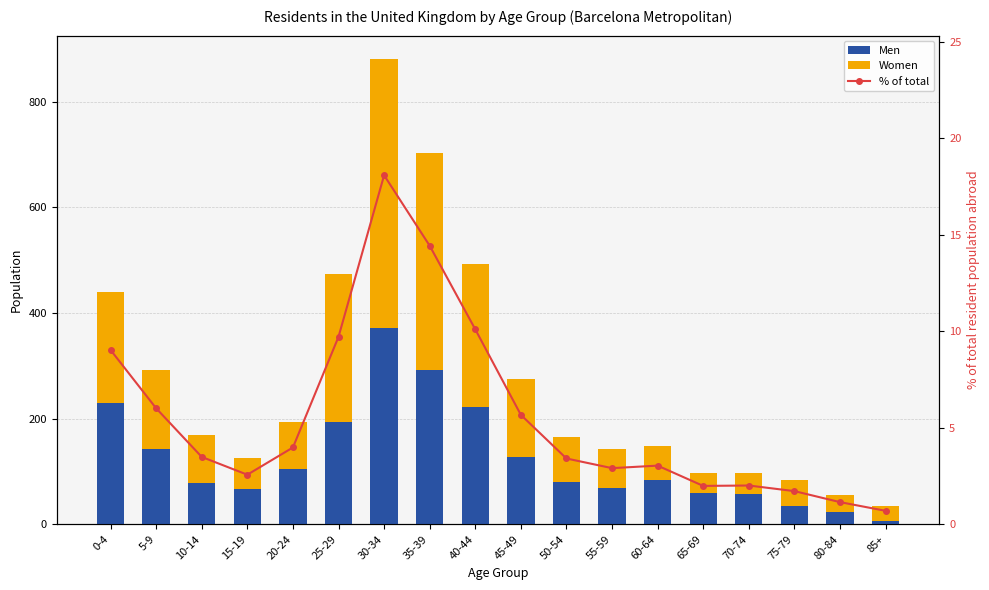

List the labels in order of Men value, largest first.

30-34, 35-39, 0-4, 40-44, 25-29, 5-9, 45-49, 20-24, 60-64, 50-54, 10-14, 55-59, 15-19, 65-69, 70-74, 75-79, 80-84, 85+